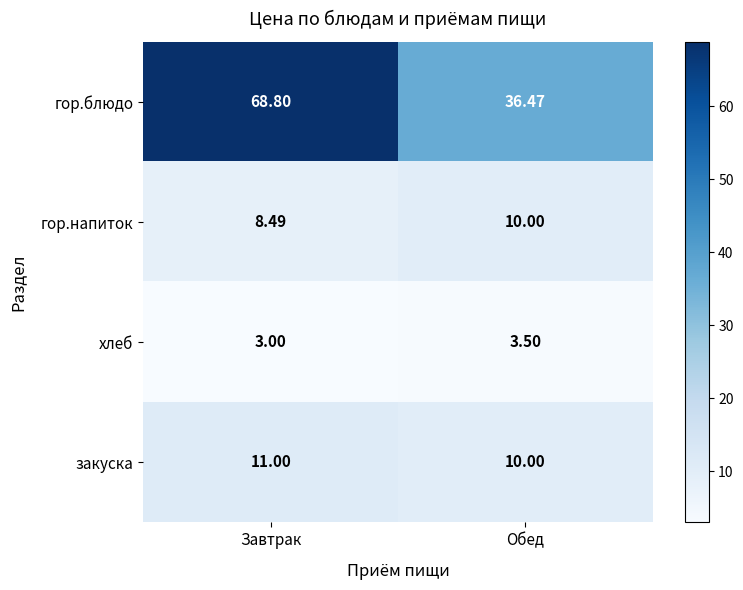

Which series has the largest total across all categories?

гор.блюдо